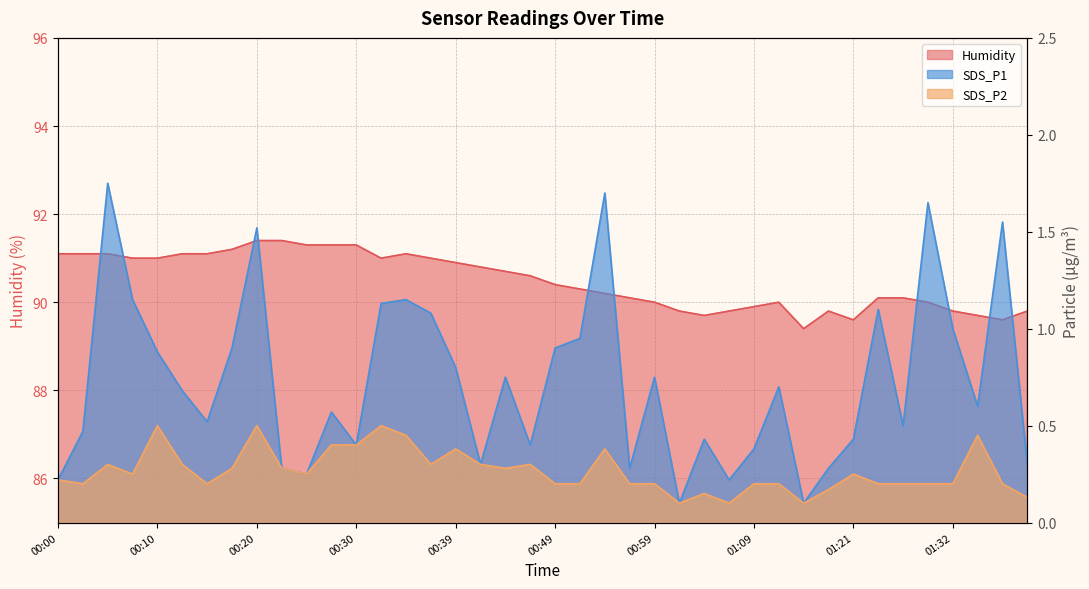

List the series in order of their peak value, lowest first.

SDS_P2, SDS_P1, Humidity